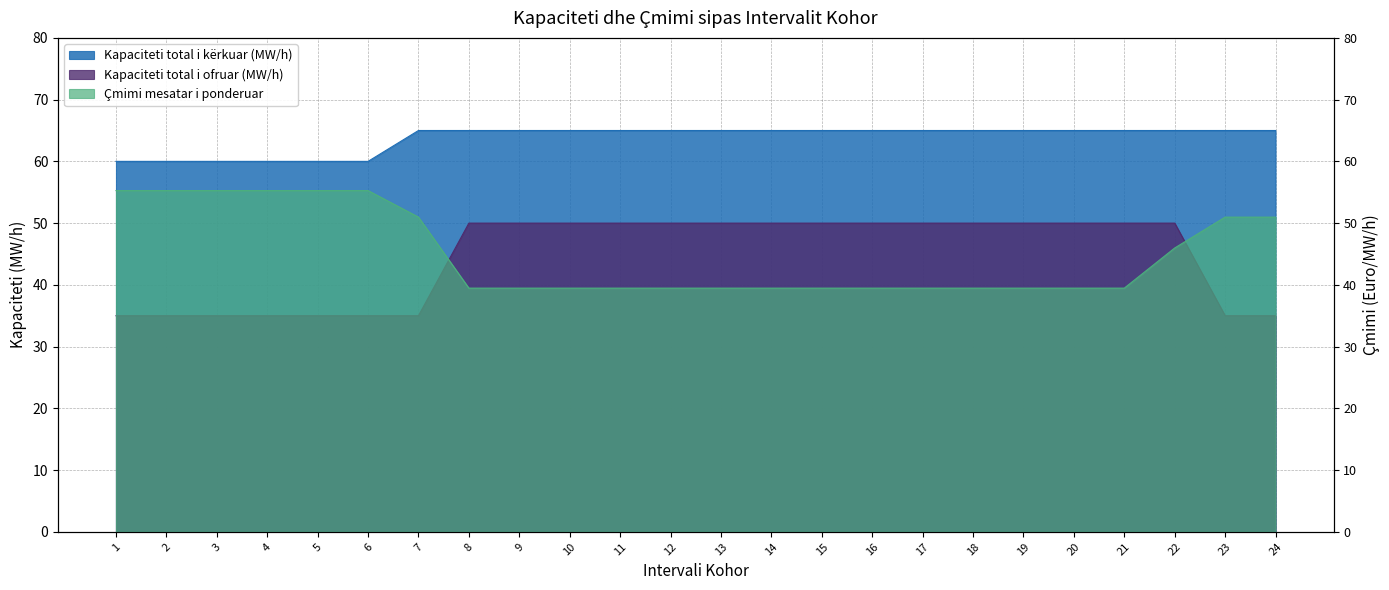

True or false: Kapaciteti total i ofruar (MW/h) and Kapaciteti total i kërkuar (MW/h) cross at least once.

False